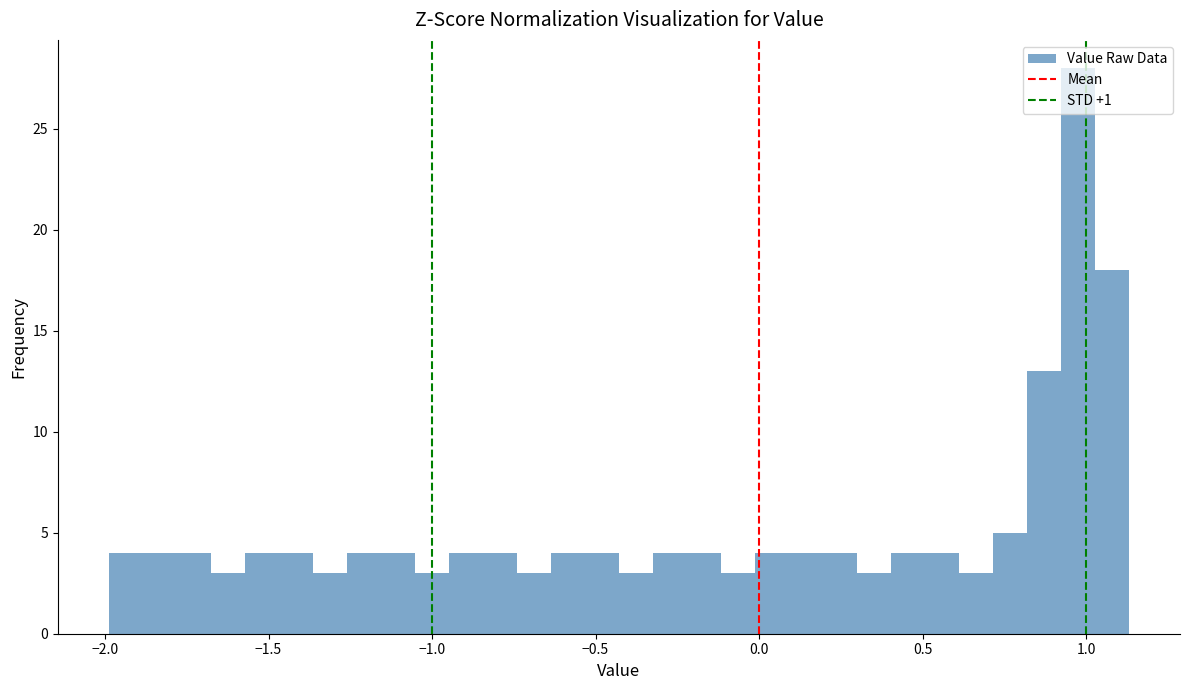

Around what value on the x-axis is the tallest bar? Give the approximate position of its centre, as read against the axis.

1.00